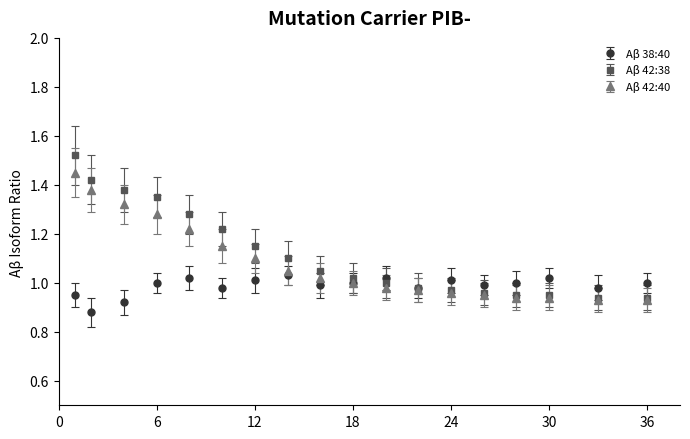

True or false: Aβ 38:40 has more than 2 interior local peaks.

True